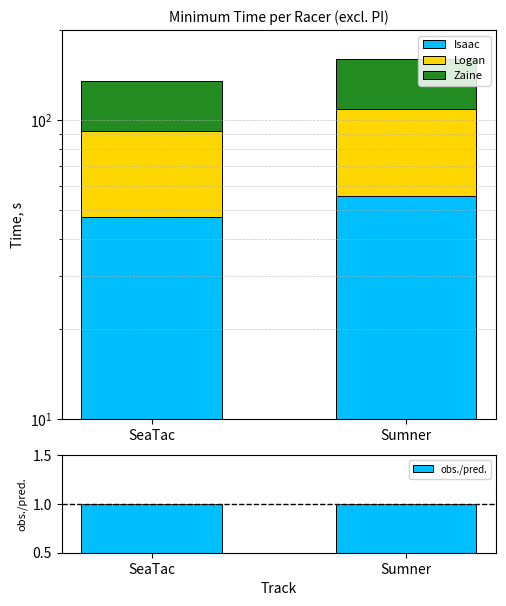

What is the value of the Logan bar at the 2nd from the left?

53.4